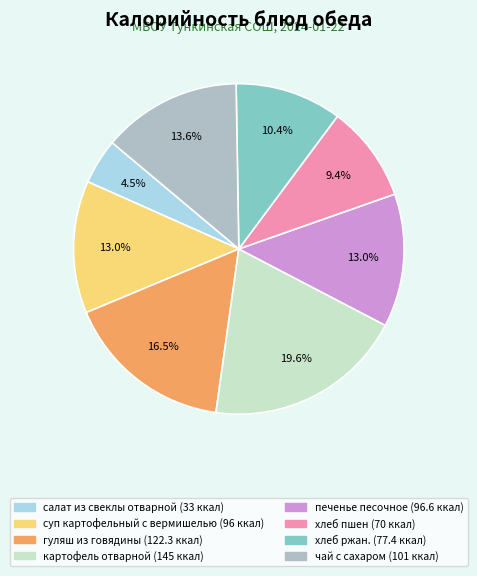

Between печенье песочное and хлеб ржан., which is larger?

печенье песочное